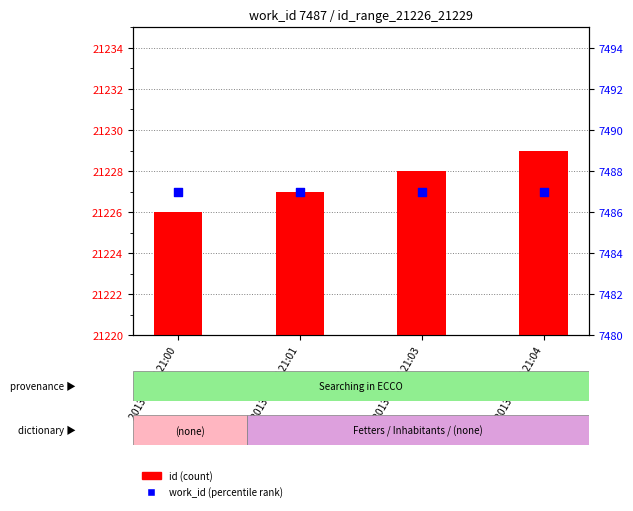

What is the total value across all series at 2013-06-27 21:03?

28715